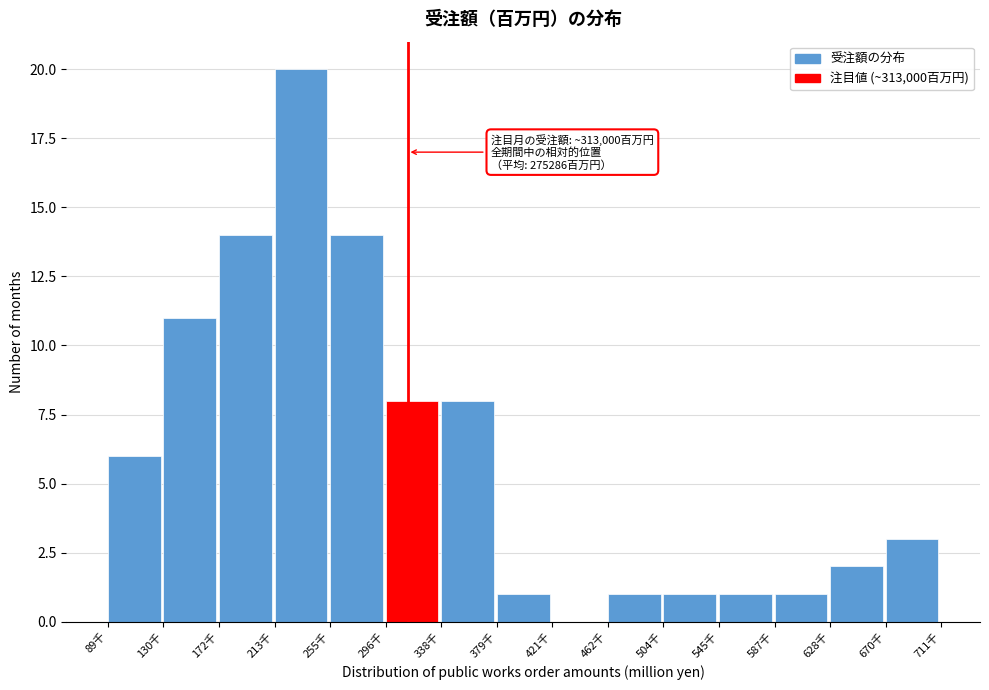

Reading left to right, transcribe all the data shown in this chart.

89千=6	130千=11	172千=14	213千=20	255千=14	296千=8	338千=8	379千=1	421千=0	462千=1	504千=1	545千=1	587千=1	628千=2	670千=3